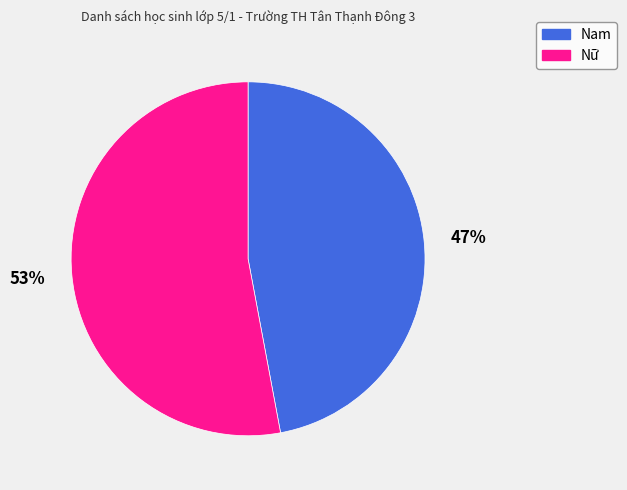

Between Nữ and Nam, which is larger?

Nữ